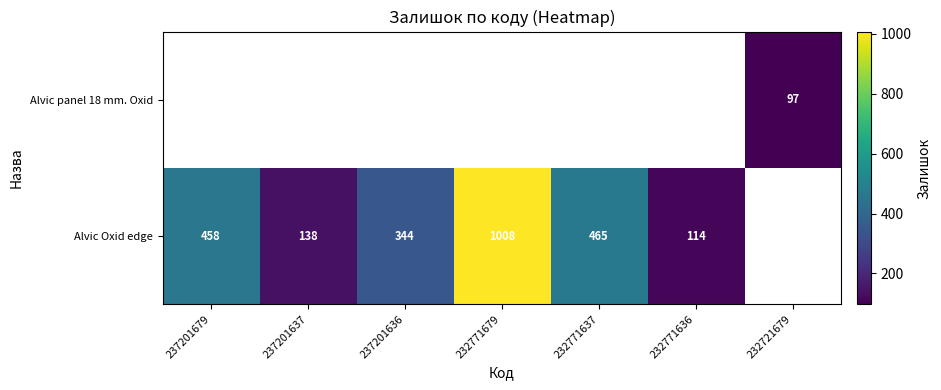

How many categories are shown in the chart?

7